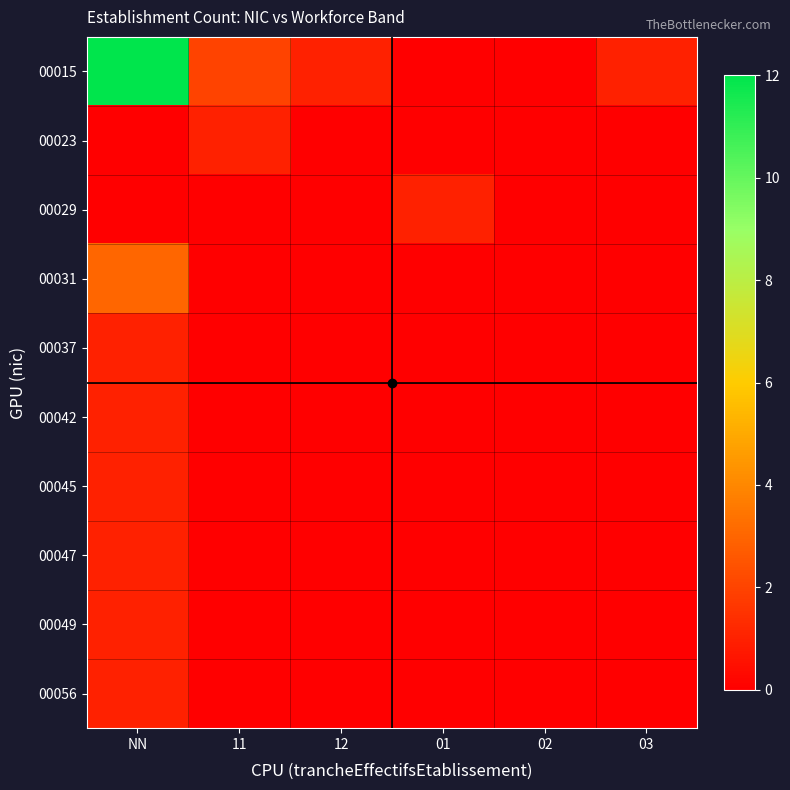

Reading left to right, transcribe all the data shown in this chart.

00015: NN=12	11=2	12=1	01=0	02=0	03=1
00023: NN=0	11=1	12=0	01=0	02=0	03=0
00029: NN=0	11=0	12=0	01=1	02=0	03=0
00031: NN=3	11=0	12=0	01=0	02=0	03=0
00037: NN=1	11=0	12=0	01=0	02=0	03=0
00042: NN=1	11=0	12=0	01=0	02=0	03=0
00045: NN=1	11=0	12=0	01=0	02=0	03=0
00047: NN=1	11=0	12=0	01=0	02=0	03=0
00049: NN=1	11=0	12=0	01=0	02=0	03=0
00056: NN=1	11=0	12=0	01=0	02=0	03=0